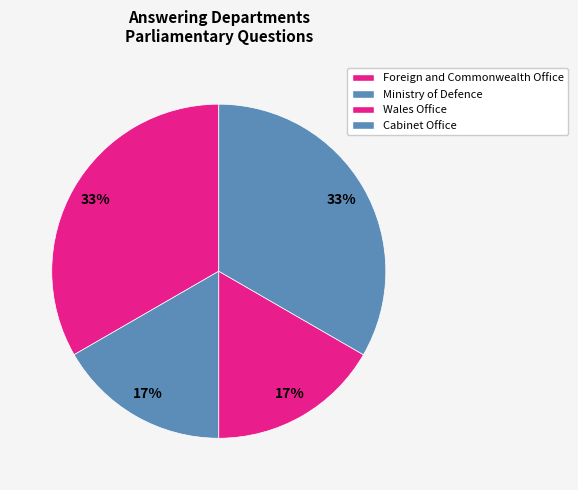

How many slices are in this pie chart?

4